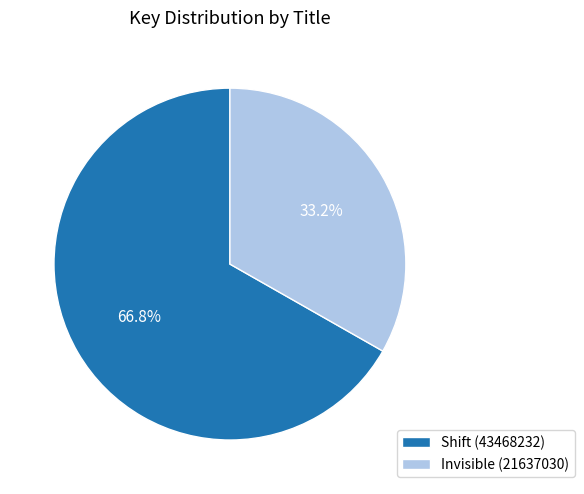

To the nearest percent, what is the difference between the Invisible (21637030) and Shift (43468232) slice percentages?

34%